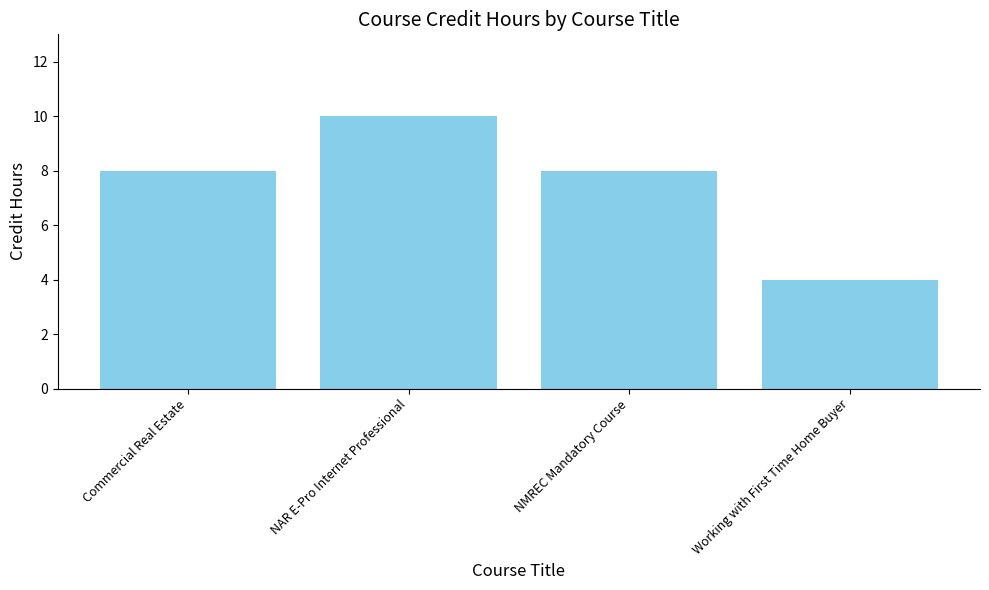

Reading right to left, transcribe all the data shown in this chart.

Working with First Time Home Buyer=4	NMREC Mandatory Course=8	NAR E-Pro Internet Professional=10	Commercial Real Estate=8